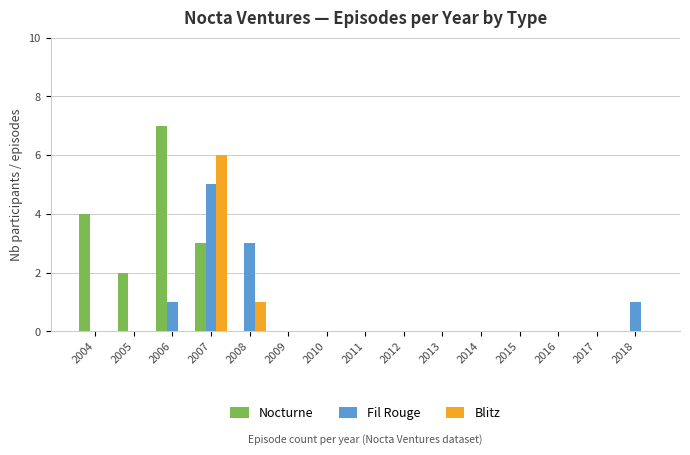

What is the sum of all Blitz values?

7